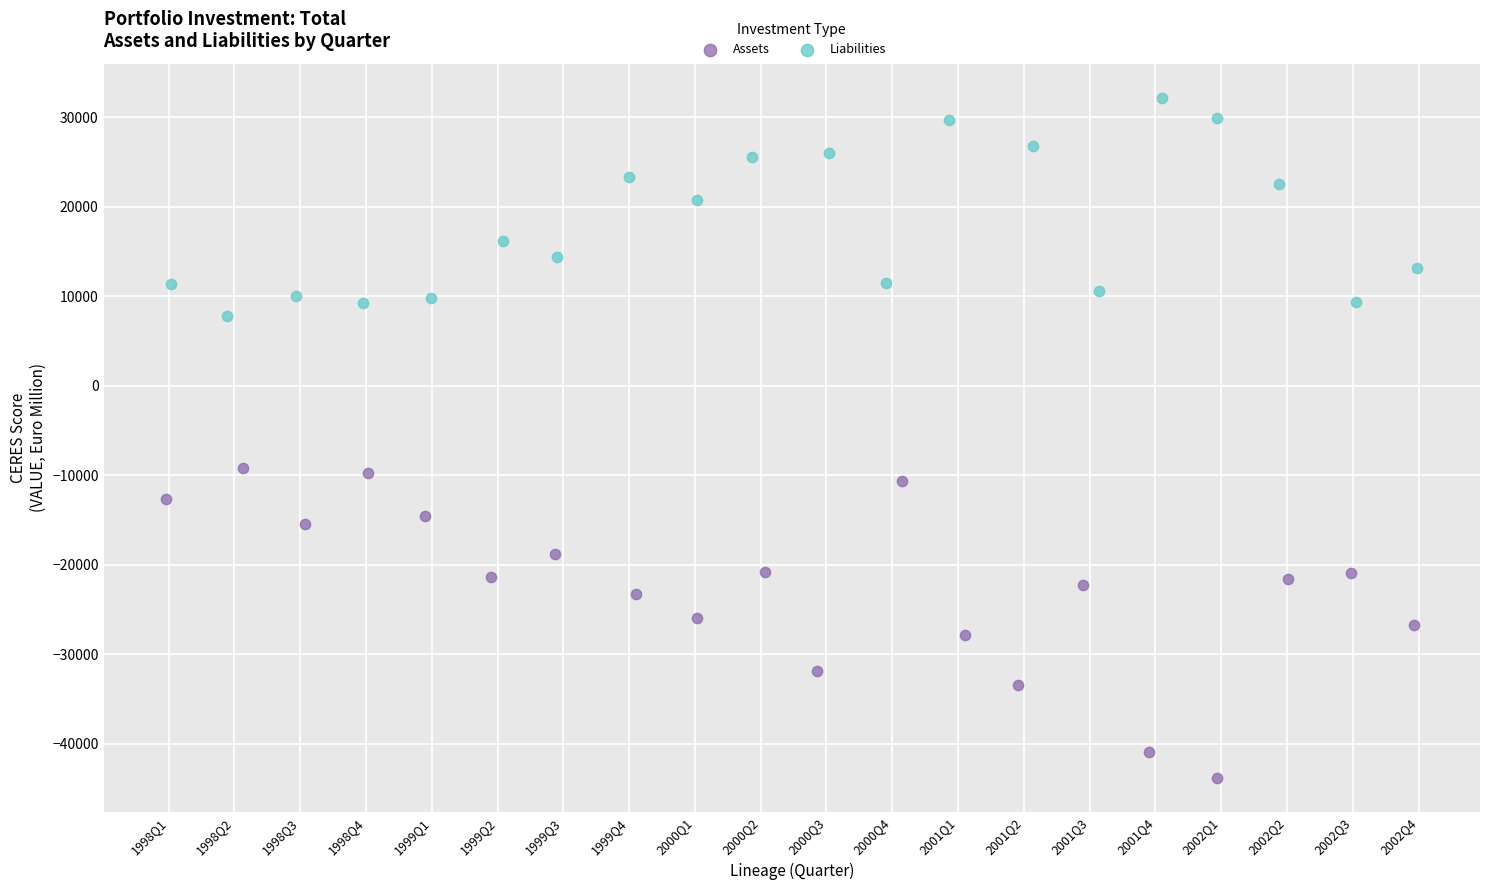

What are all the series names shown in the legend?

Assets, Liabilities